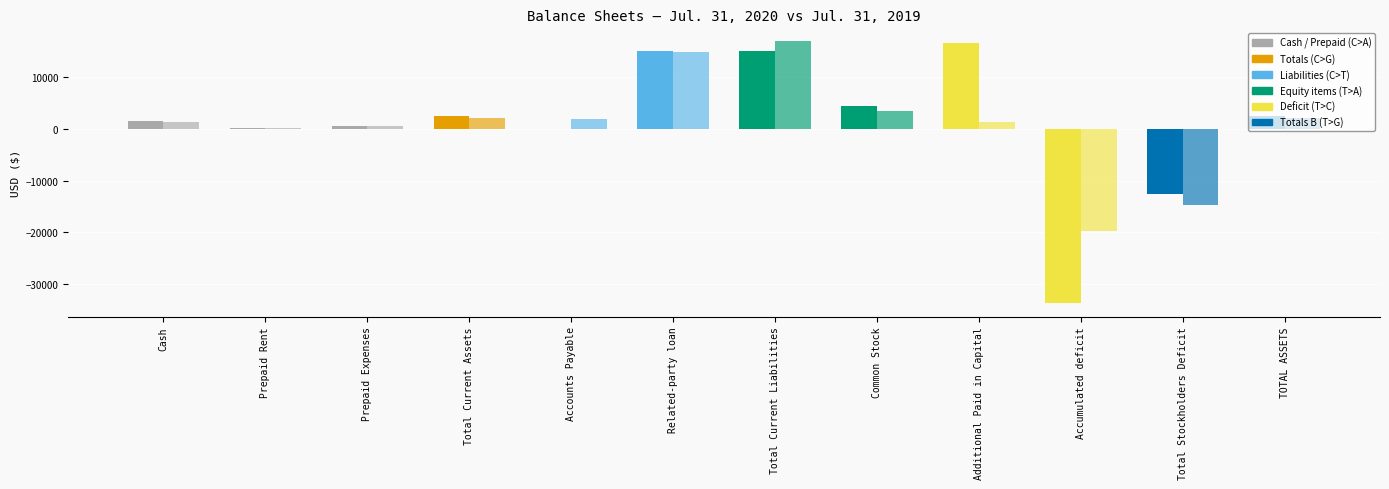

How many data points does each series have?

12